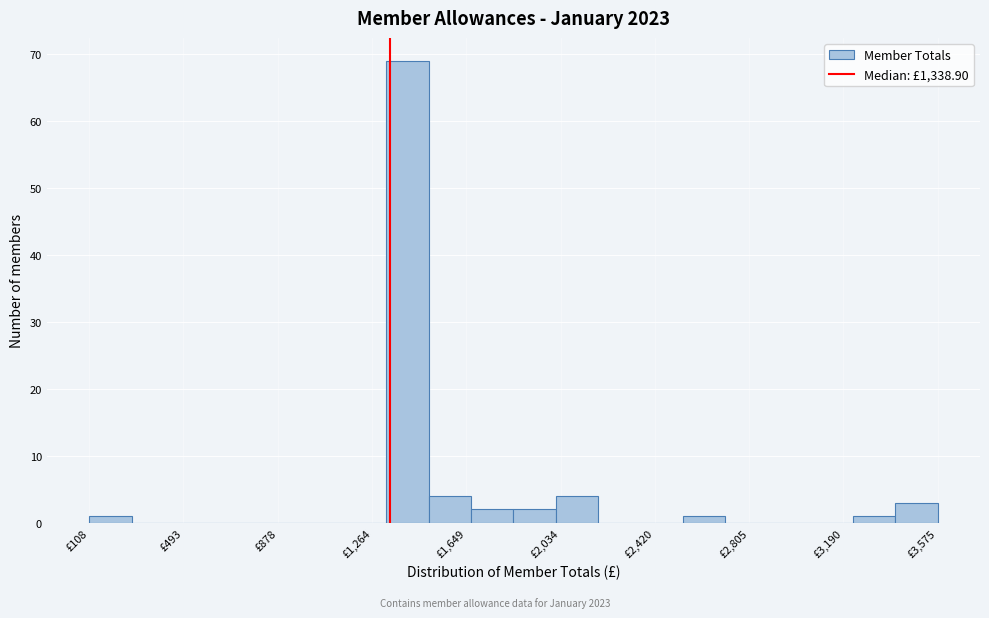

Read against the x-axis, roughly where is the centre of the tallest bar?

1400